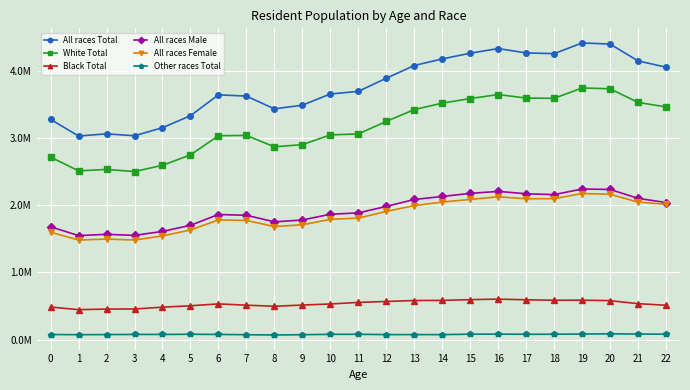

Does the chart have visible grid lines?

Yes